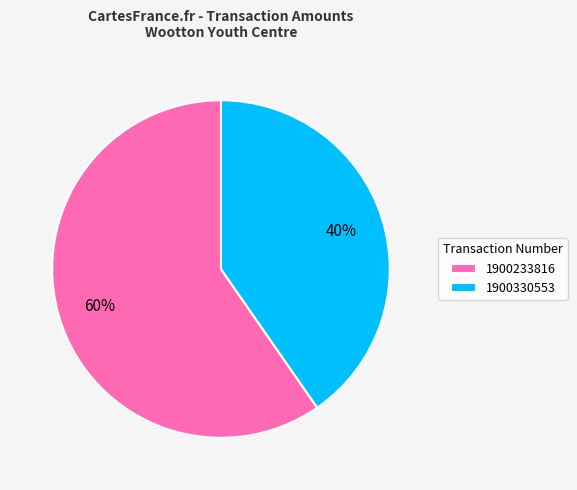

Which slice represents more than half of the pie?

1900233816